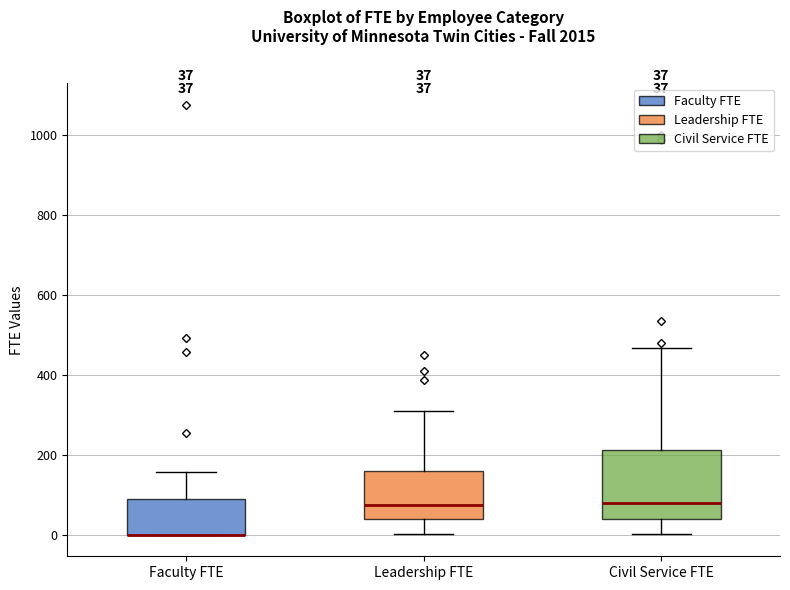

Comparing the boxes themselves (not the whiskers), which one is the tallest?

Civil Service FTE